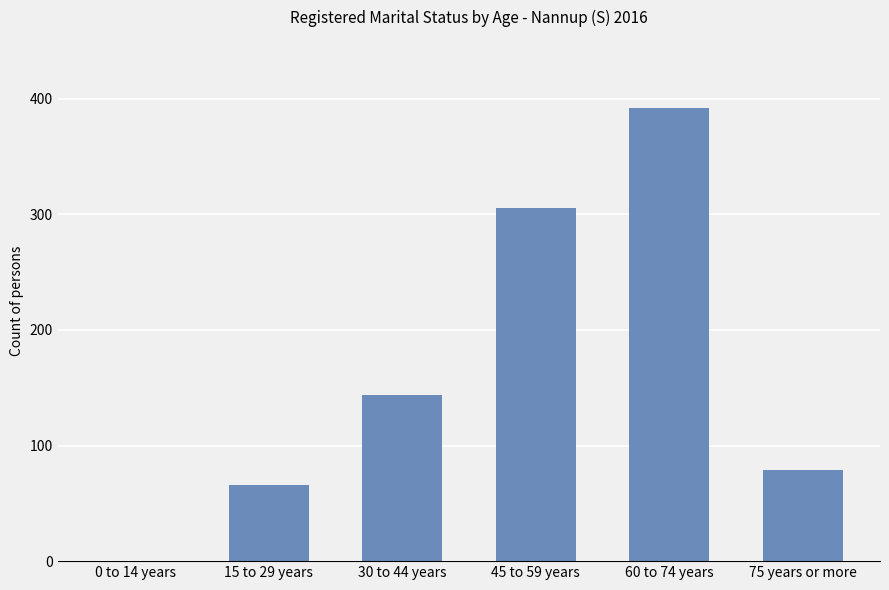

How many values are above zero?

5